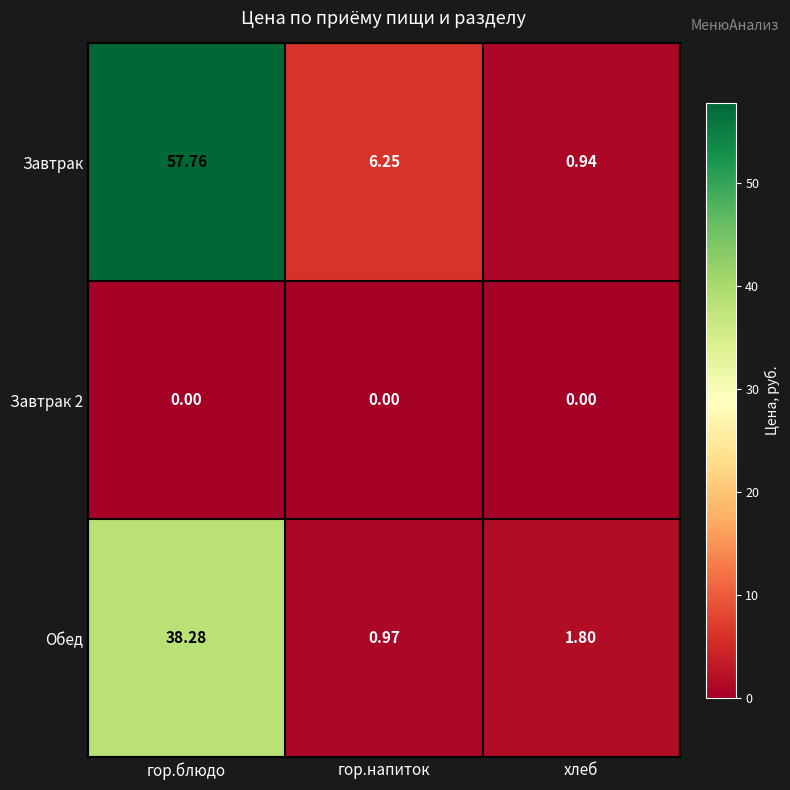

Which series has the widest spread of values?

Завтрак